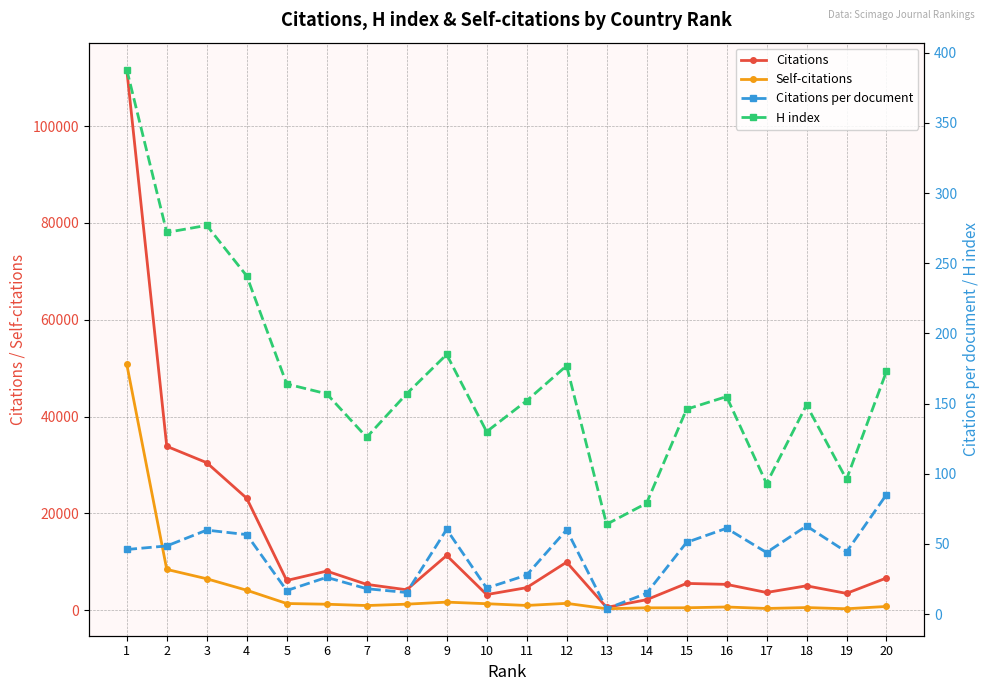

Is this an area chart (filled region under the line)?

No